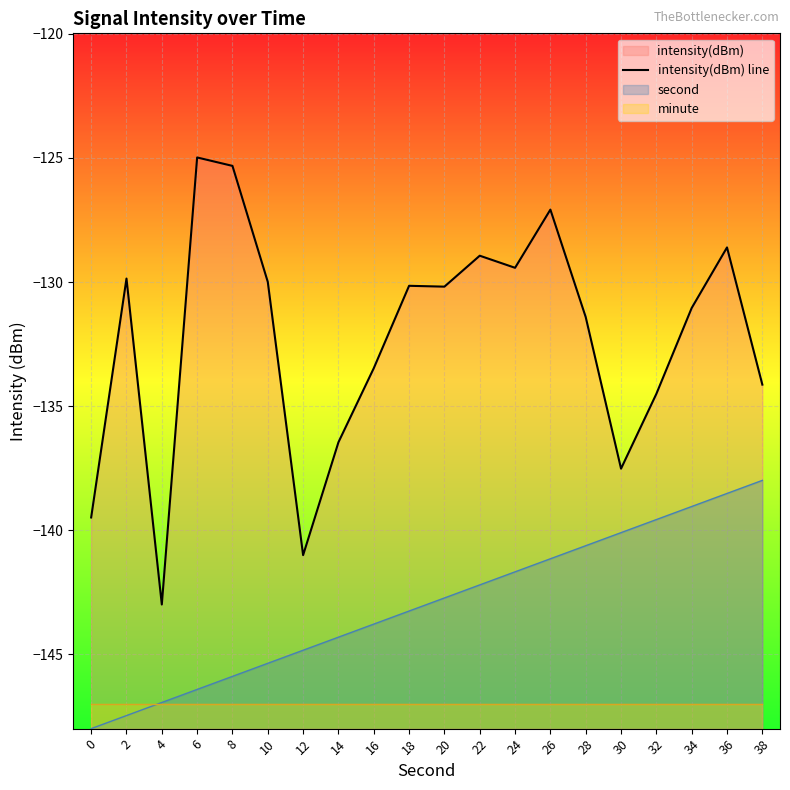

Which label corresponds to the largest value in the chart?

6